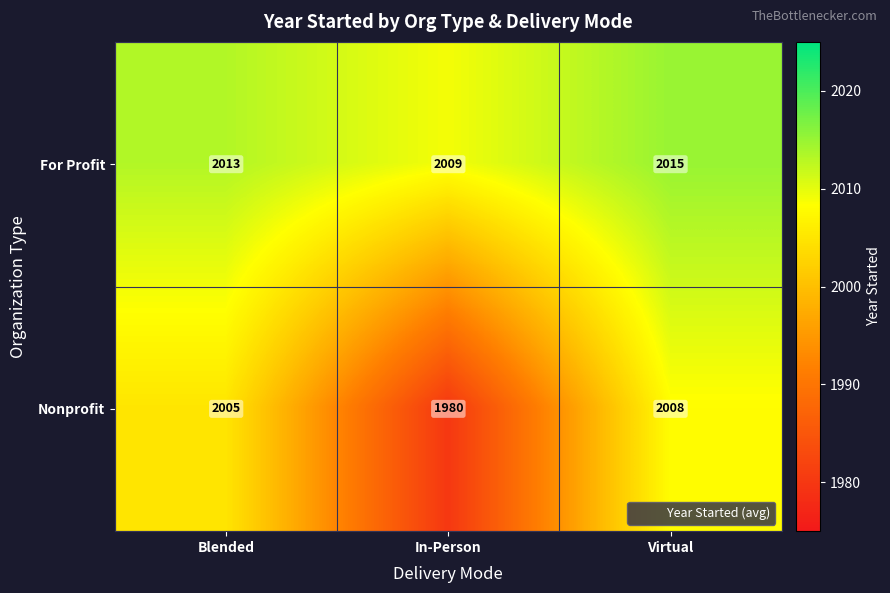

At which label is For Profit closest to 2012?

Blended